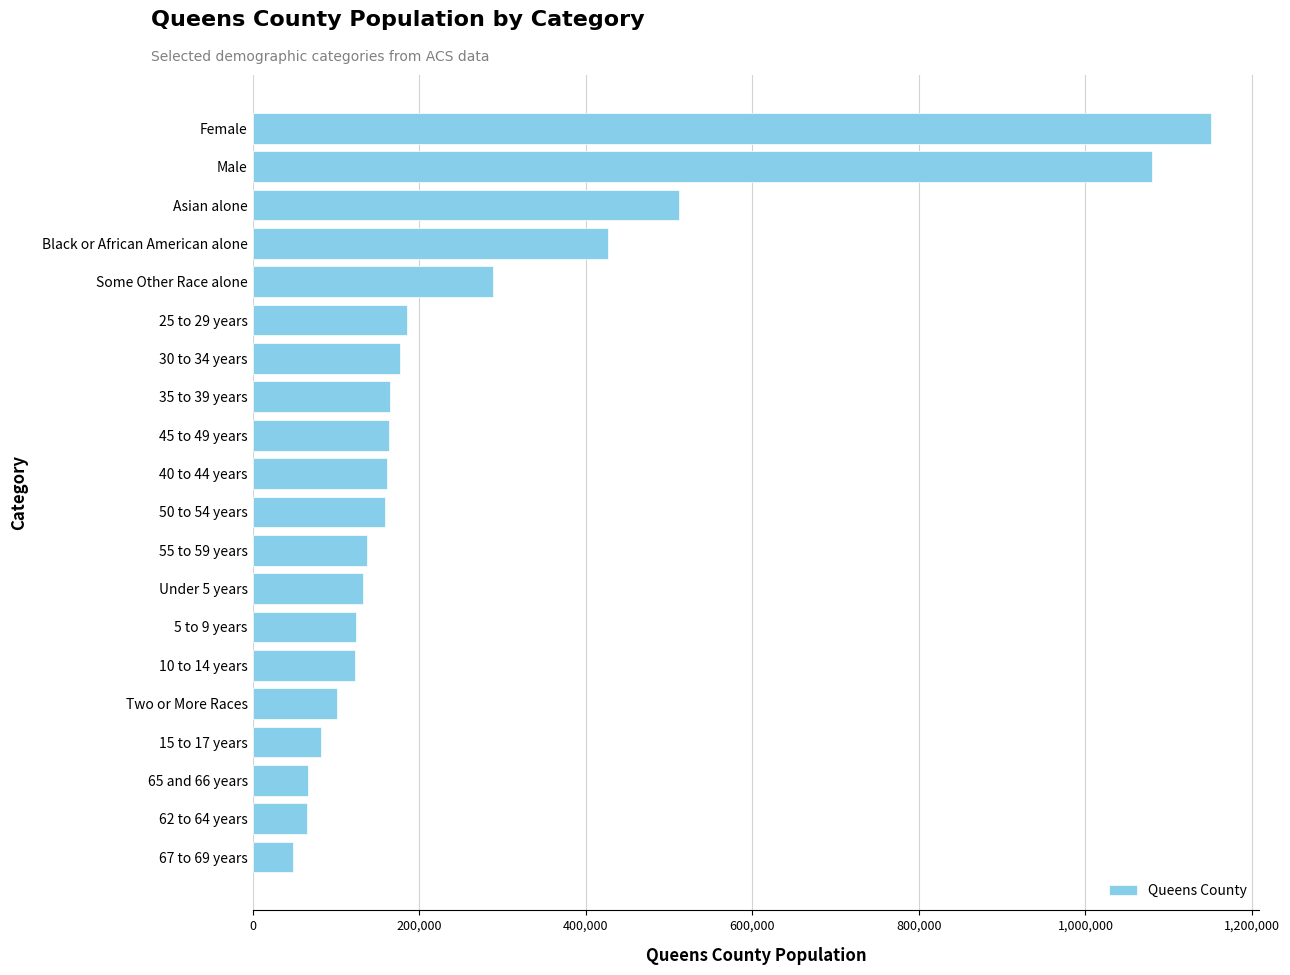

The value at 35 to 39 years is 164355. True or false?

True